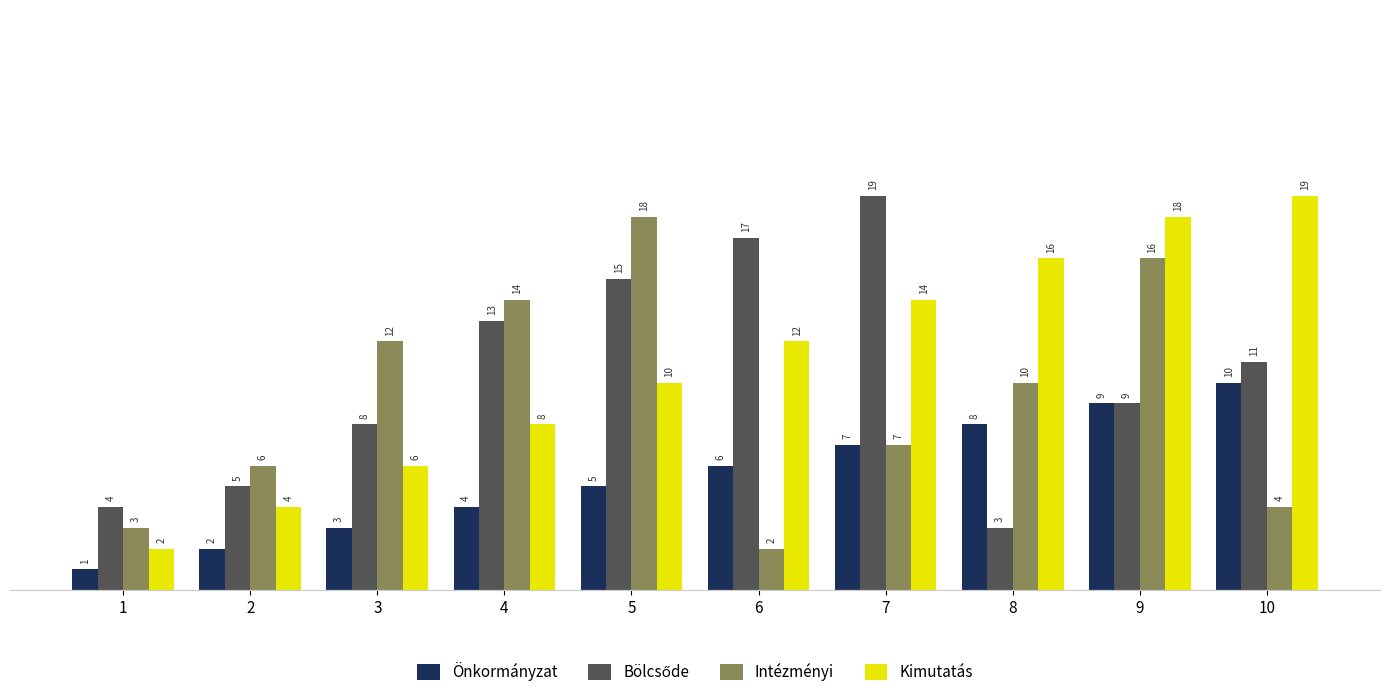

Does the chart contain stacked bars?

No